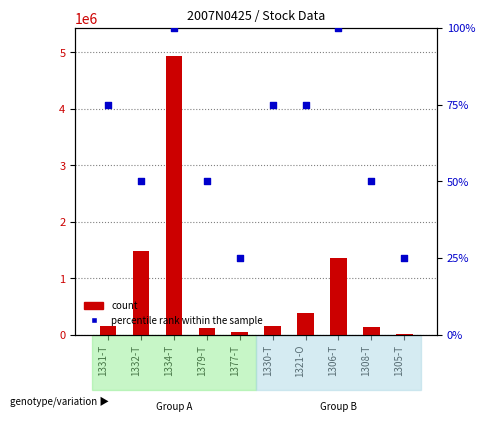

Is the value of count at 1306-T greater than the value of percentile rank within the sample at 1332-T?

Yes